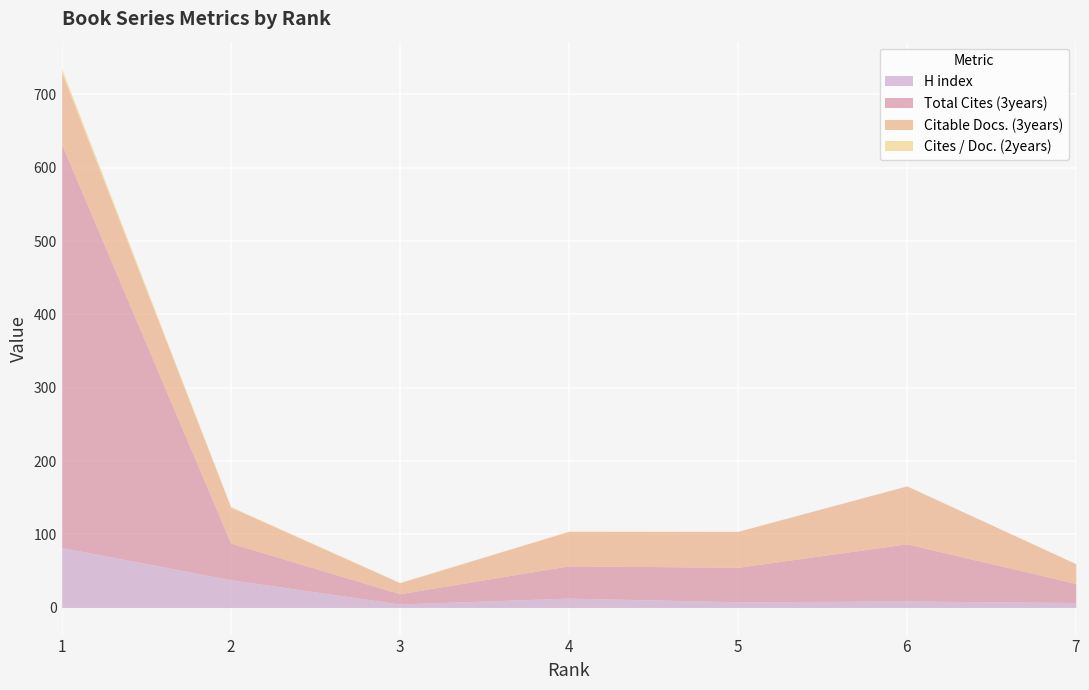

What is the difference between the highest and lowest values at 5?

48.9